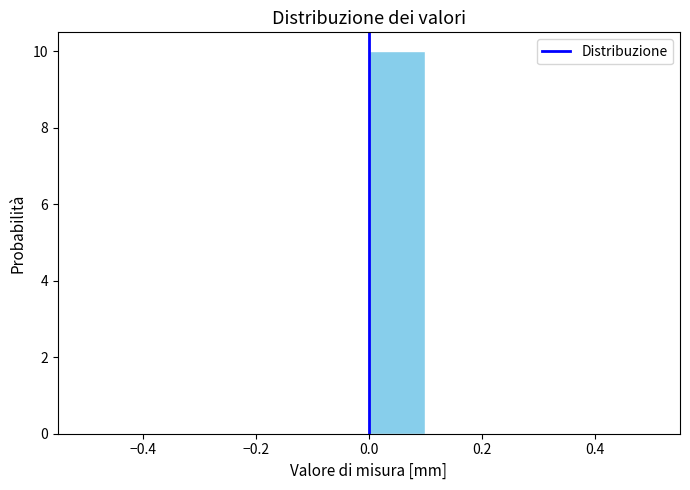

Over which range of the x-axis is the bar tallest?

0.0 to 0.1